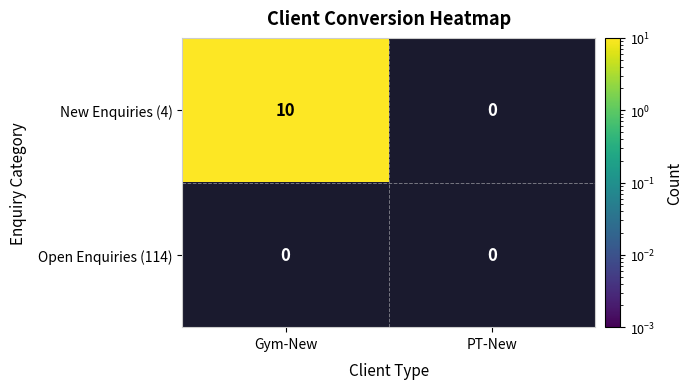

Reading left to right, what are all the values shown in this chart?

Gym-New: 10	0
PT-New: 0	0